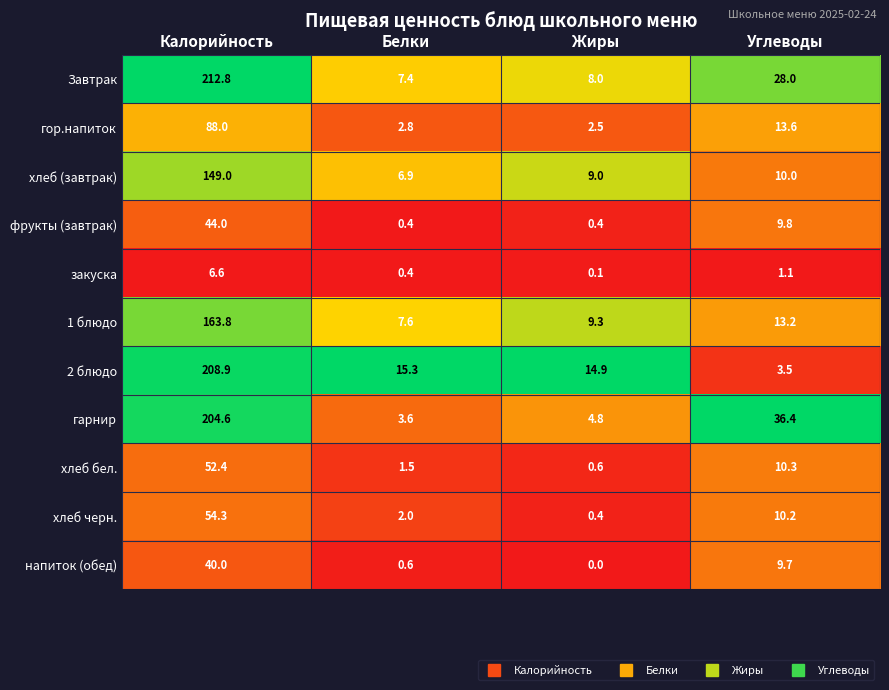

How many values in the 2 блюдо series are below 15?

2